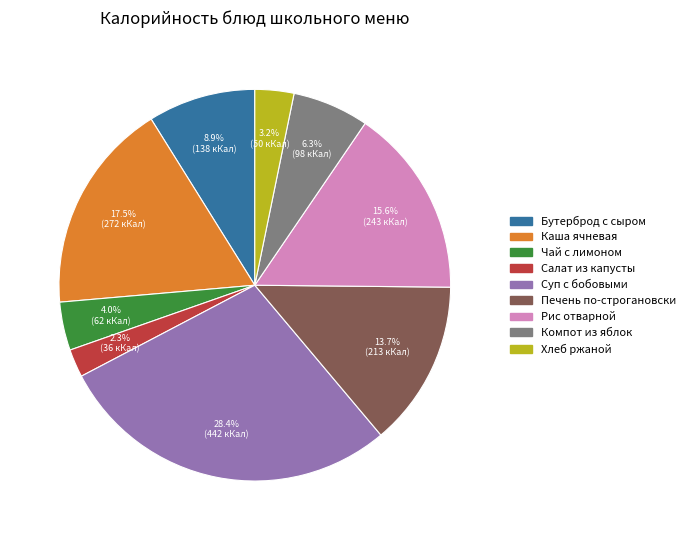

Is there a majority slice in this chart?

No